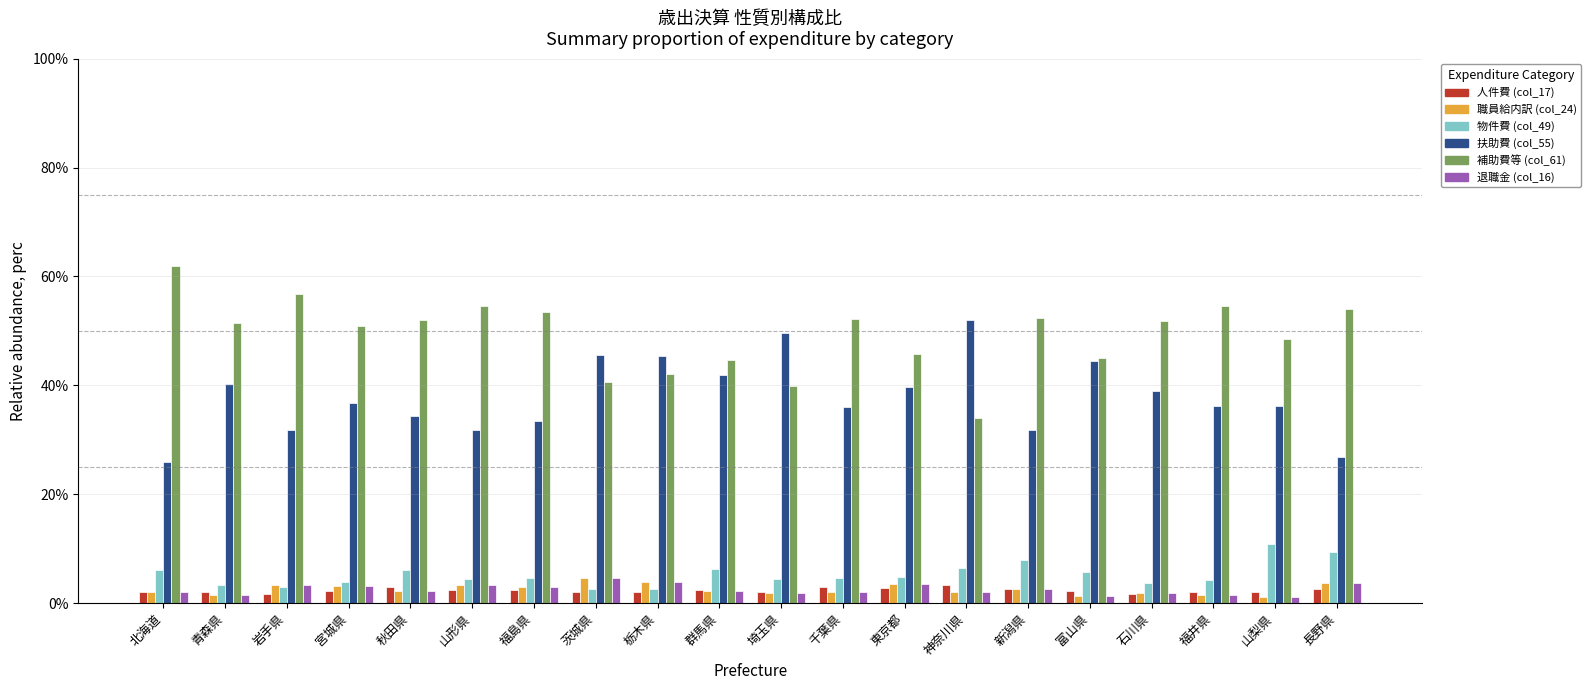

What is the average value of the 職員給内訳 (col_24) series?

2.6